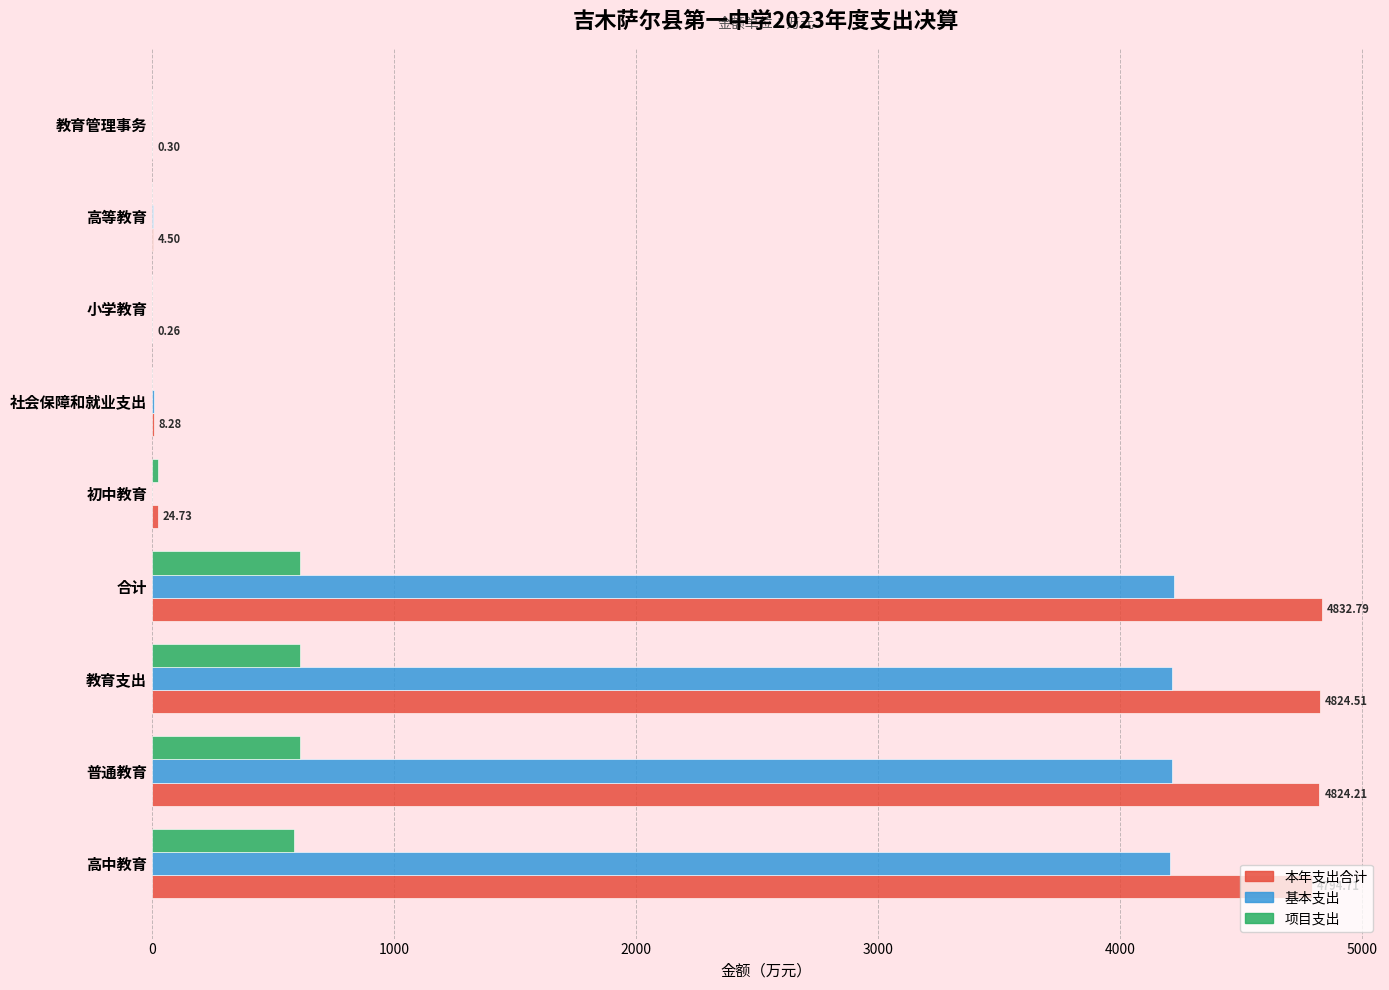

How many distinct data groups are displayed?

3